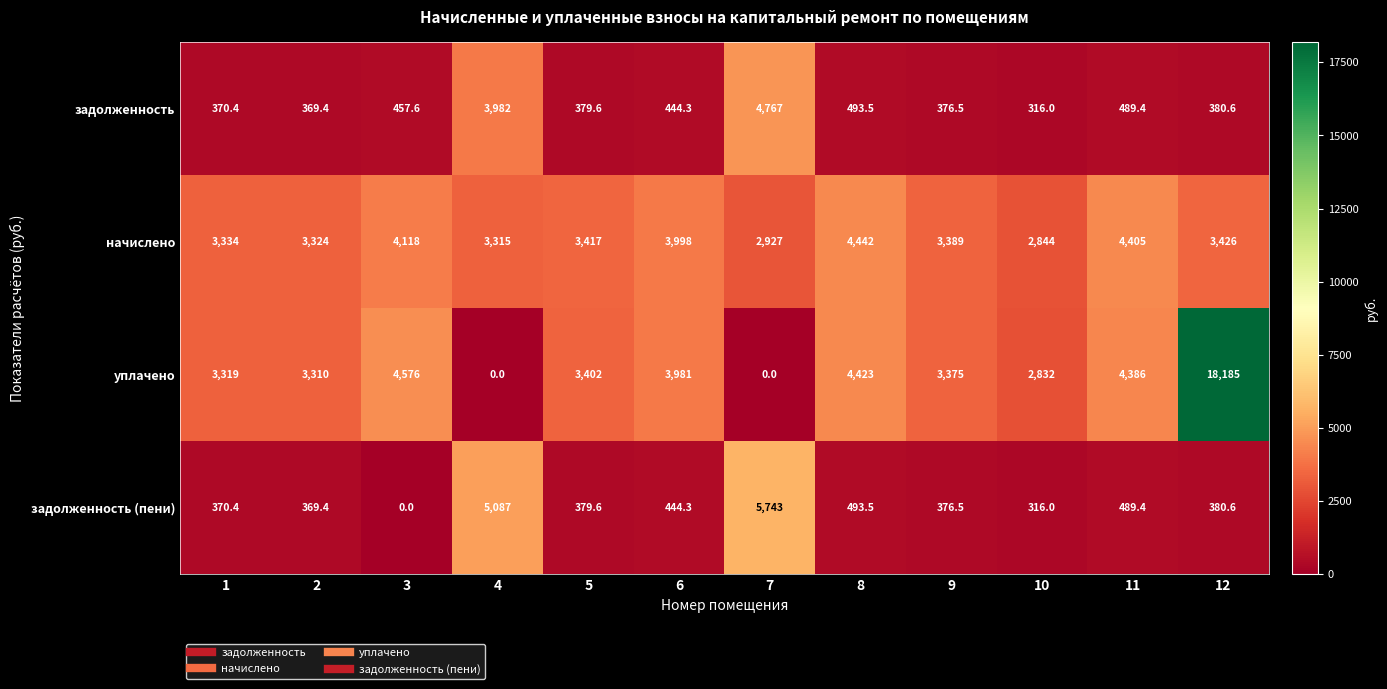

What is the difference between the maximum and minimum values in the уплачено series?

18185.0